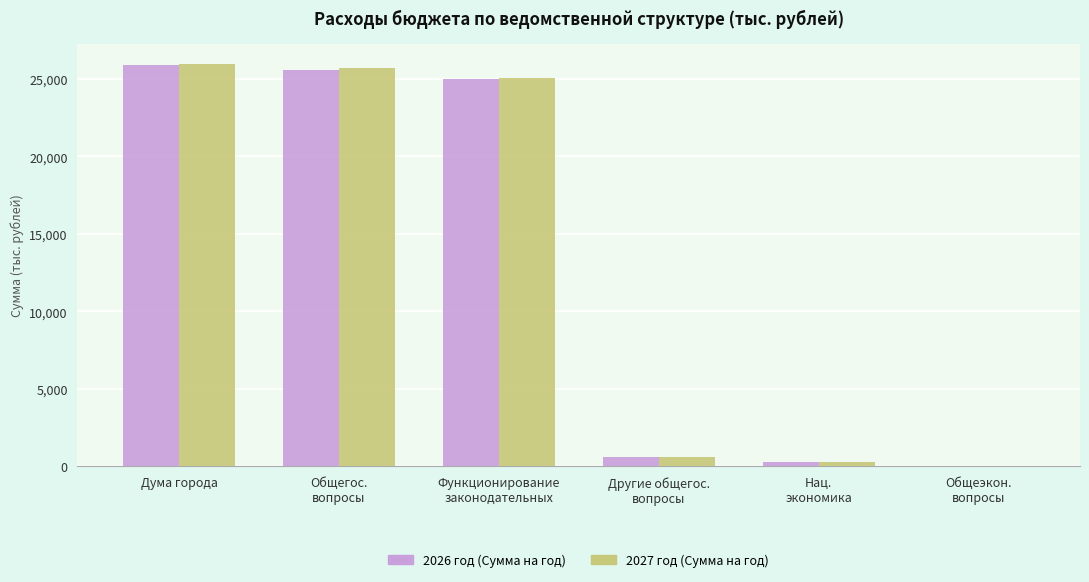

What is the highest value of the 2027 год (Сумма на год) series?

25967.7